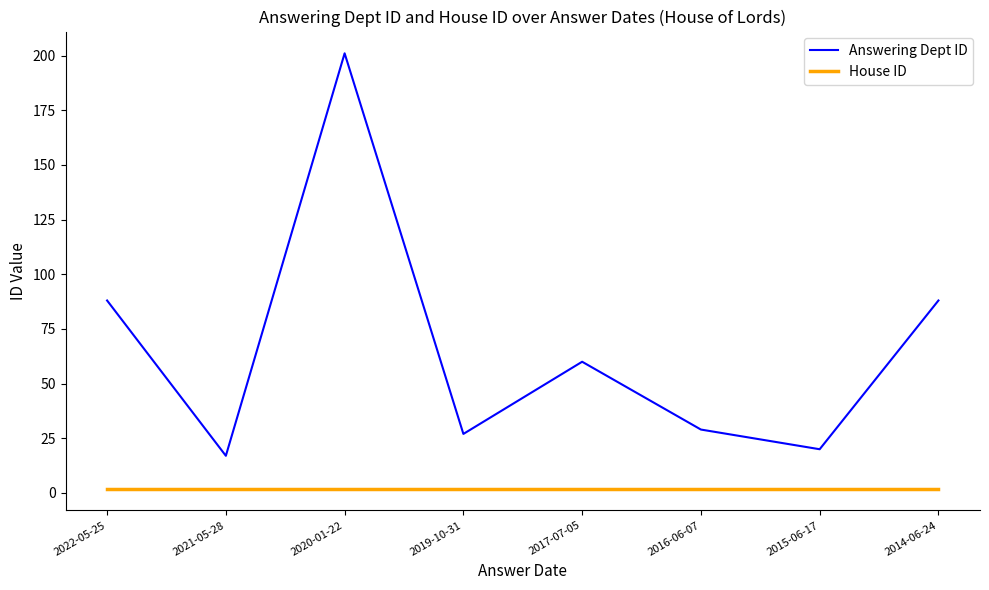

True or false: Answering Dept ID has a value of 153 at 2022-05-25.

False